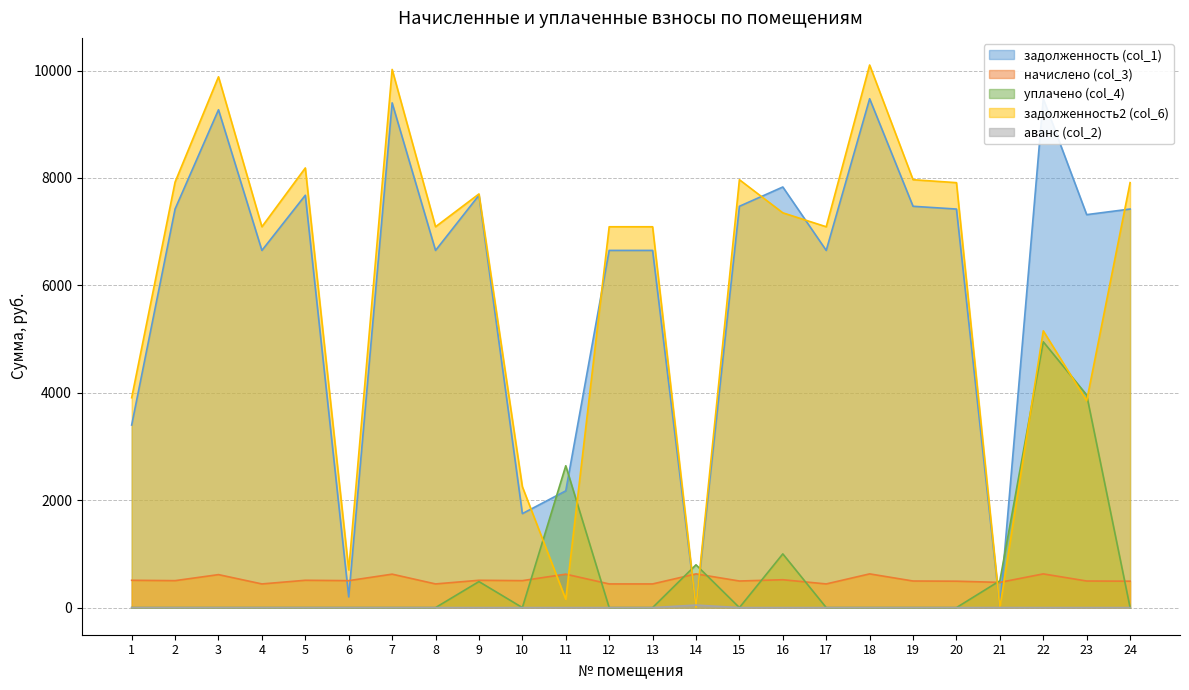

Is it true that аванс (col_2) equals 0.0 at 15?

True